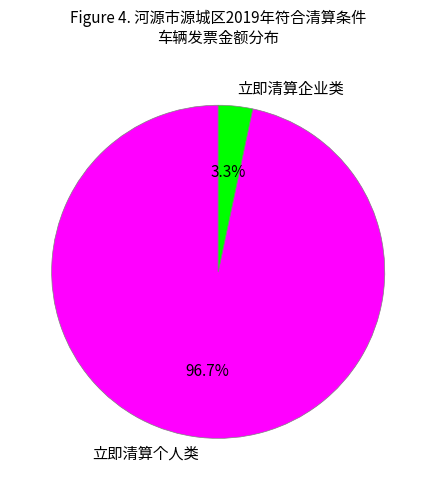

Which slice is the smallest?

立即清算企业类